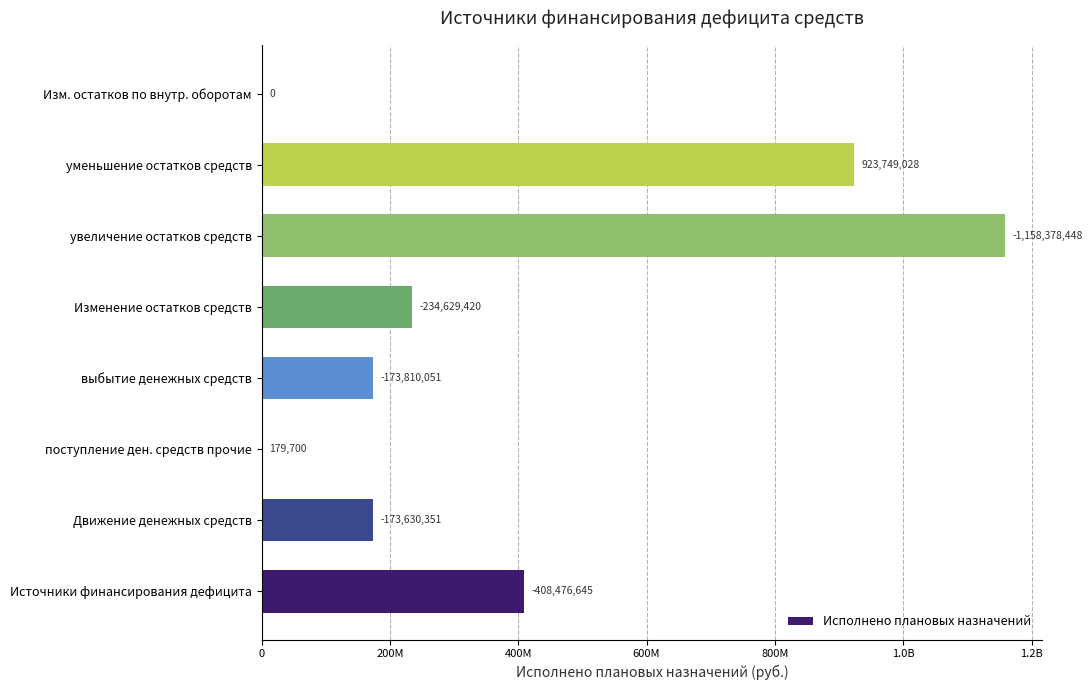

What is the greatest value displayed?

1158378448.0